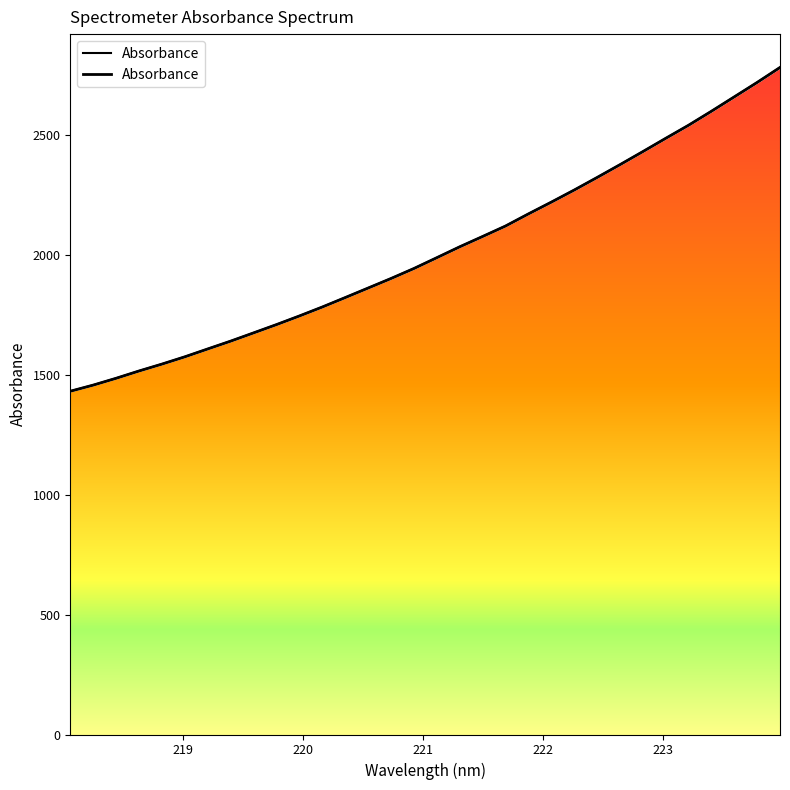

What is the sum of all values?

64463.7